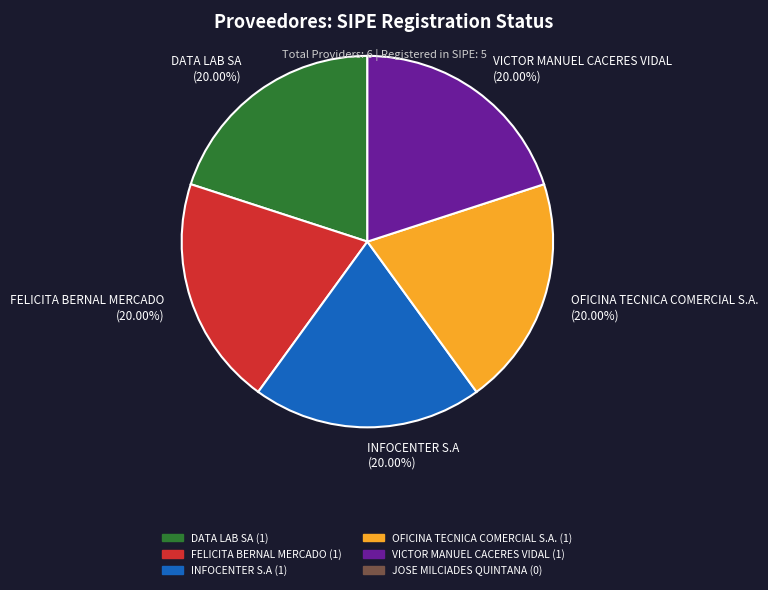

Approximately how many times larger is the value at FELICITA BERNAL MERCADO (20.00%) compared to DATA LAB SA (20.00%)?

1.0